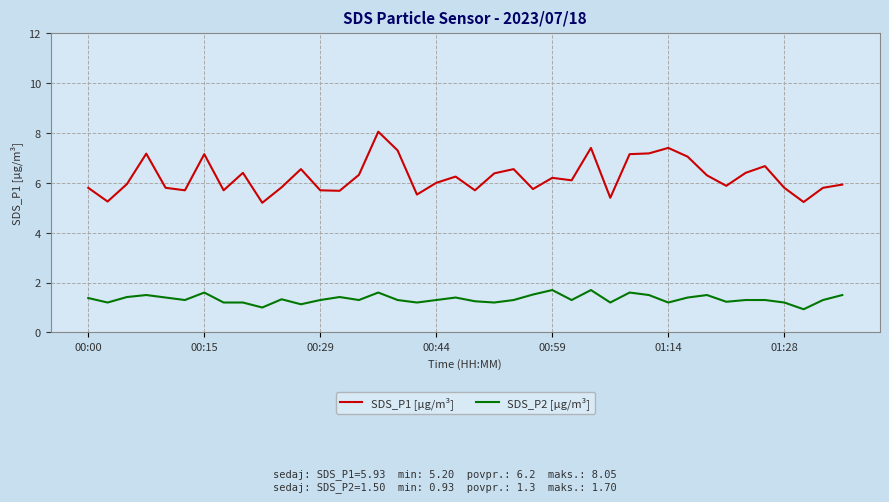

What is the difference between the maximum and minimum values in the SDS_P2 [µg/m³] series?

0.8